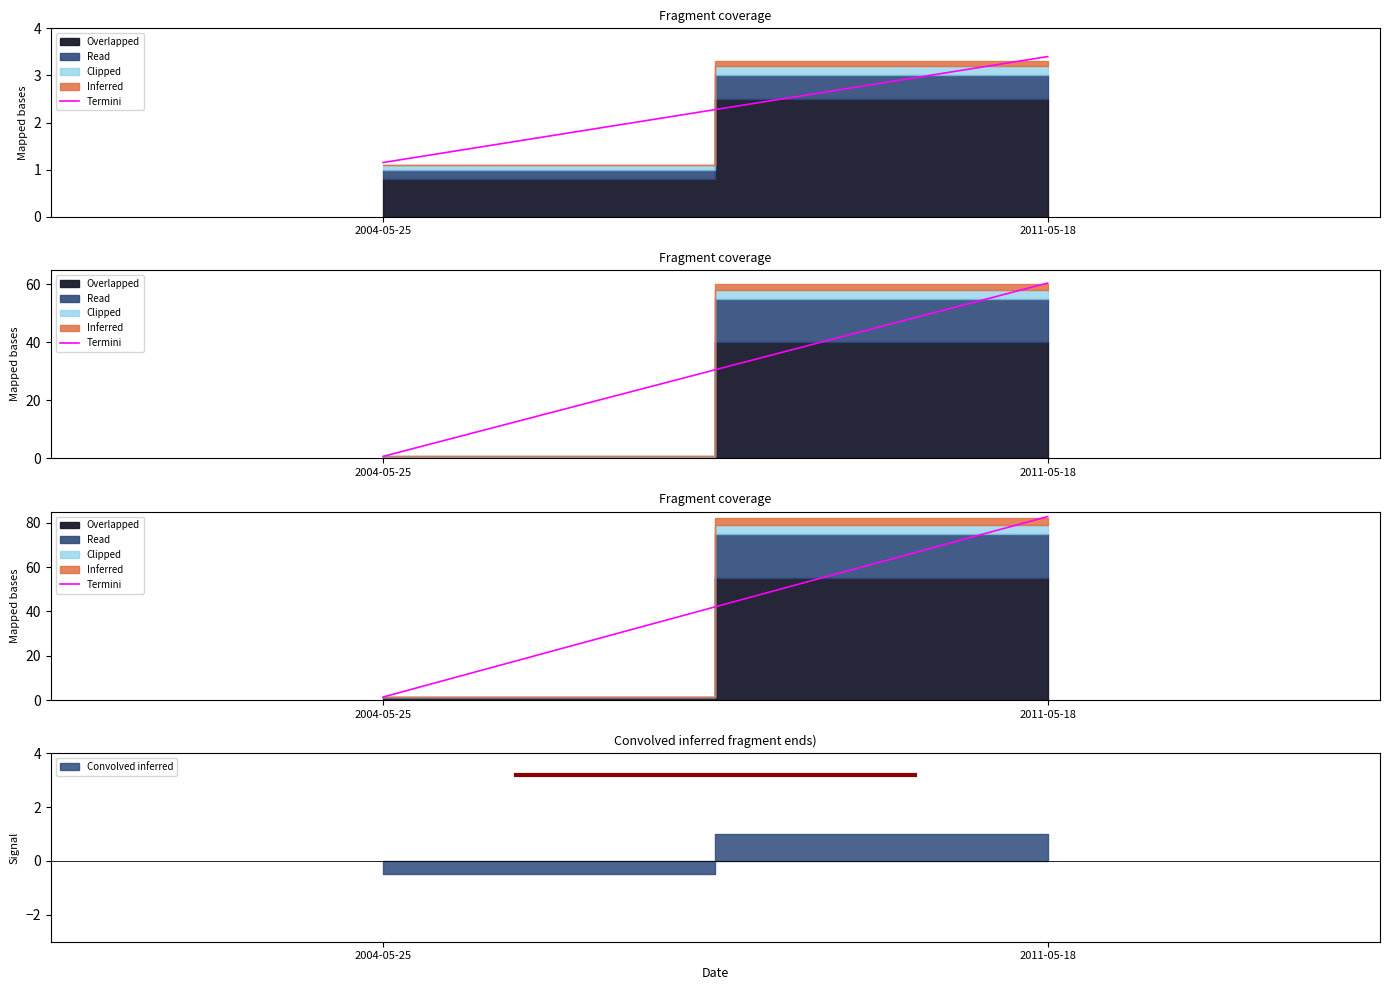

Does the chart have visible grid lines?

No